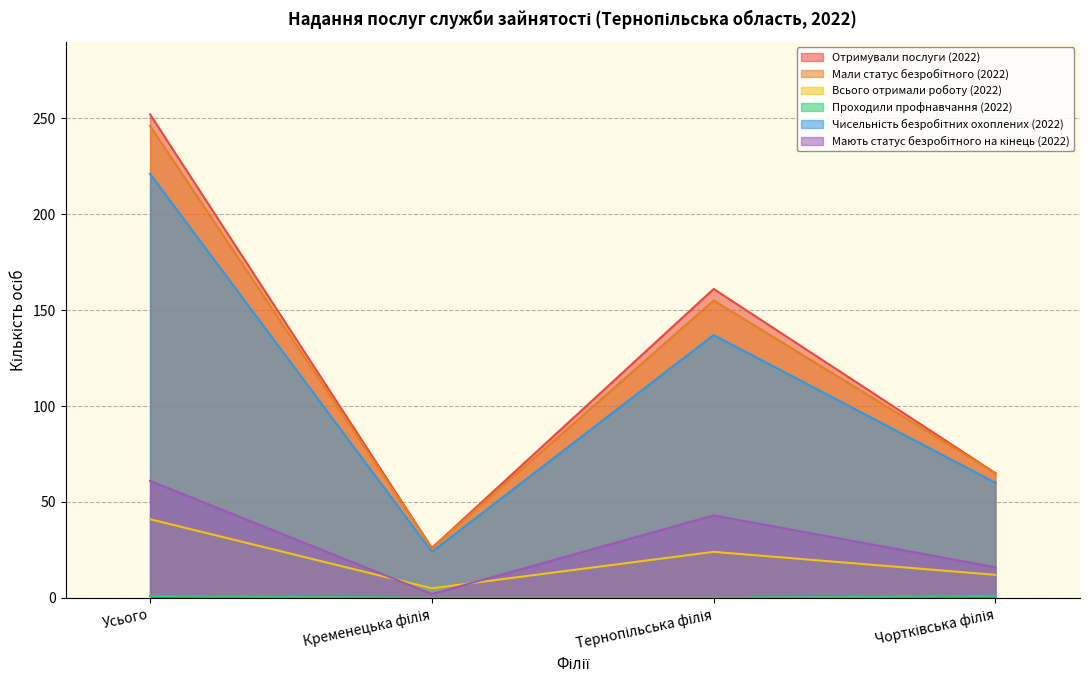

Reading left to right, transcribe all the data shown in this chart.

Отримували послуги (2022): 252	26	161	65
Мали статус безробітного (2022): 246	26	155	65
Всього отримали роботу (2022): 41	5	24	12
Проходили профнавчання (2022): 1	0	0	1
Чисельність безробітних охоплених (2022): 221	24	137	60
Мають статус безробітного на кінець (2022): 61	2	43	16